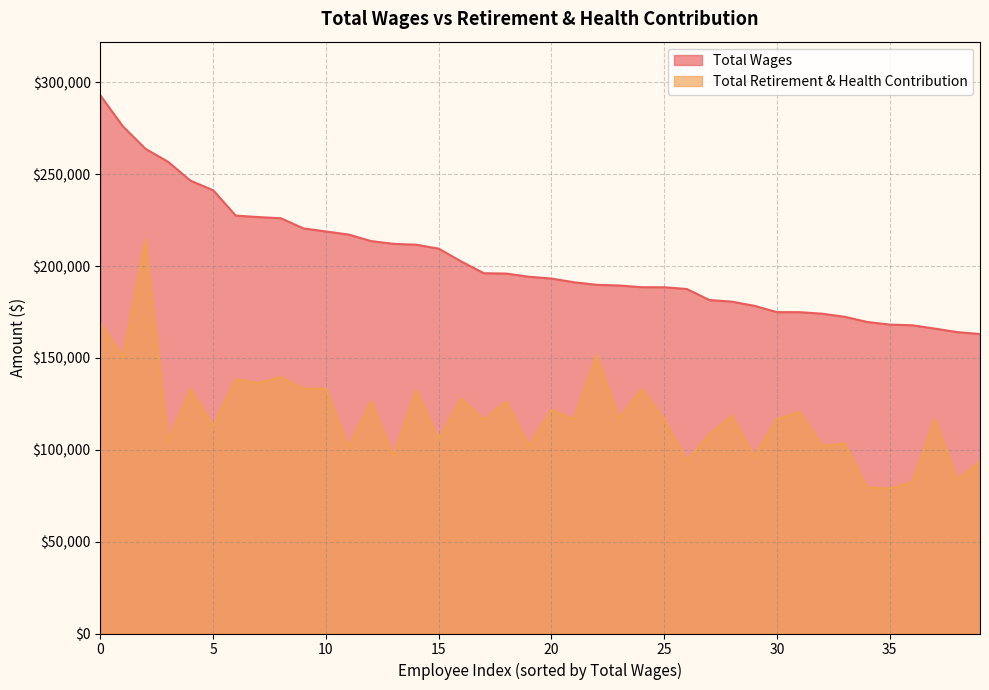

True or false: Total Retirement & Health Contribution has more than 0 interior local peaks.

True